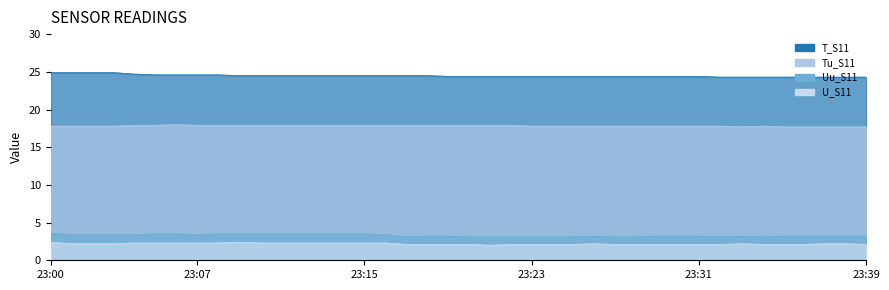

What is the greatest value displayed?

24.9